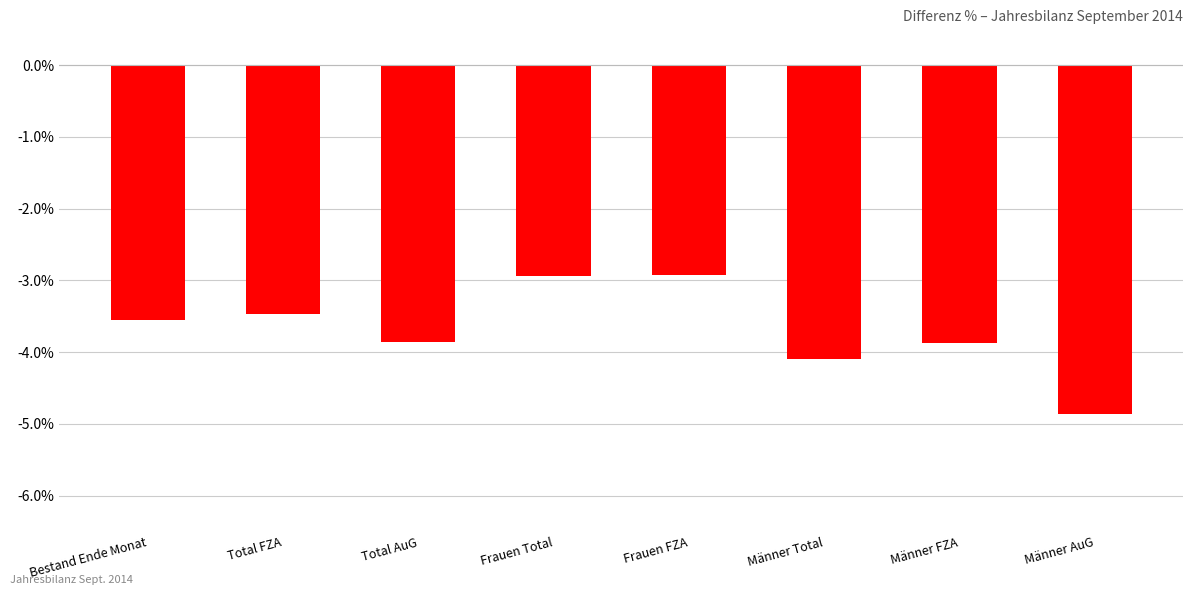

What is the label of the 3rd bar from the left?

Total AuG